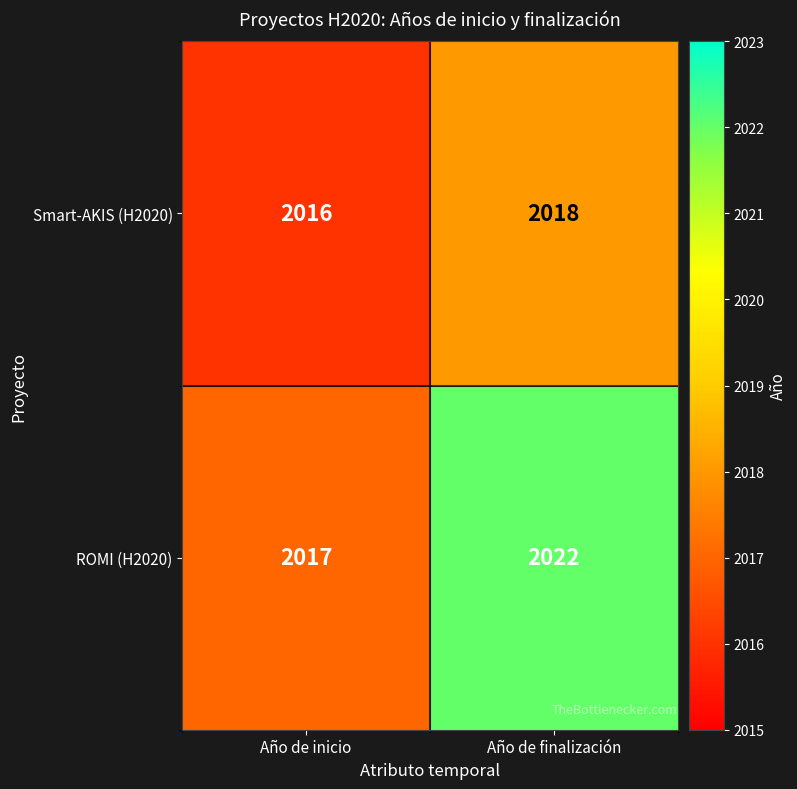

Which series has the largest total across all categories?

ROMI (H2020)